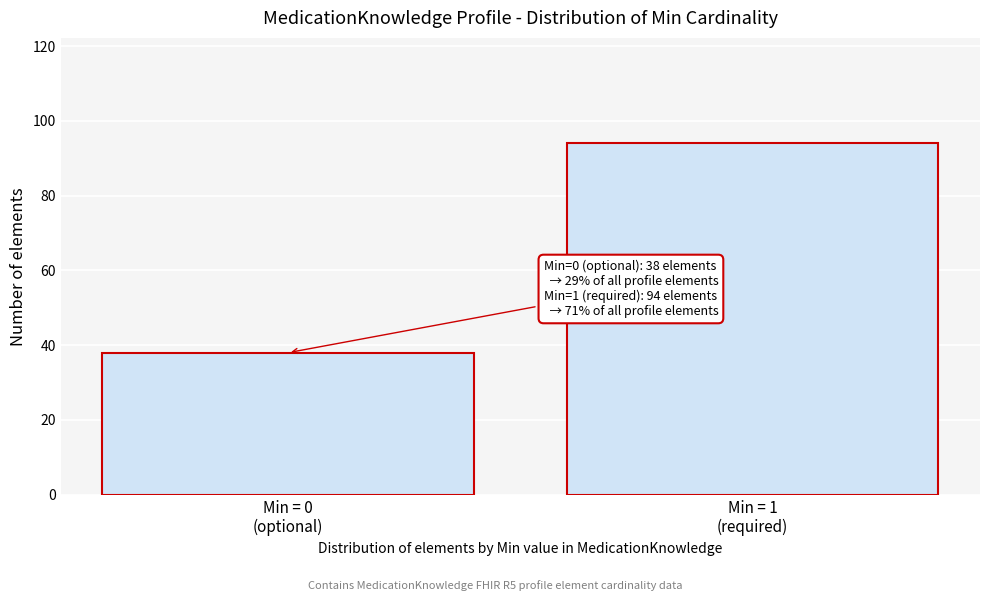

Reading right to left, list all the values displayed in this chart.

94	38